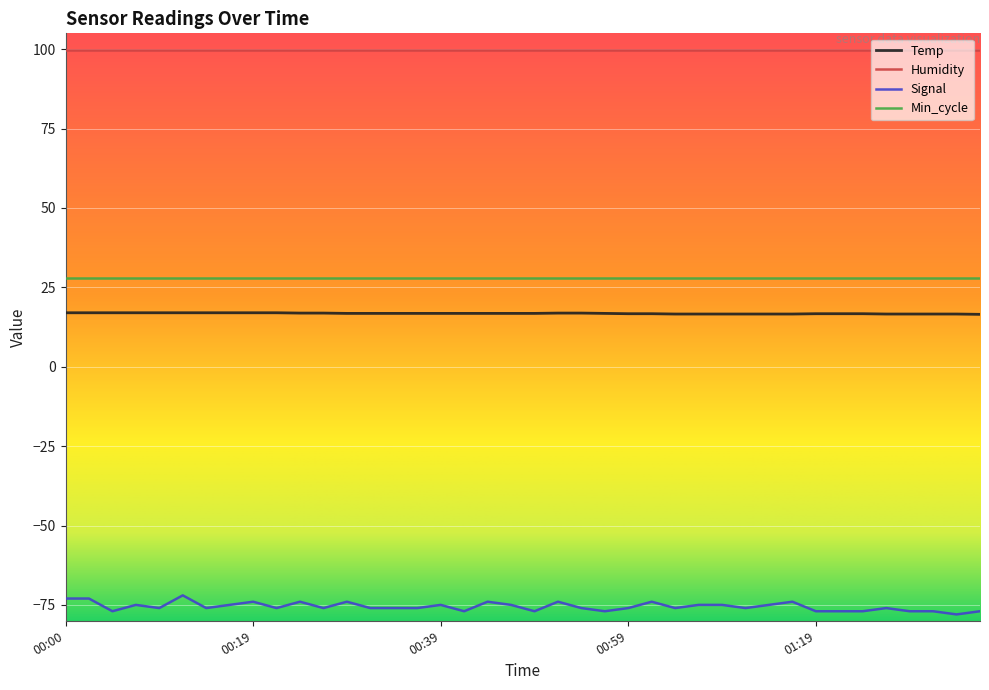

How many Signal values are between -77 and -74?

36